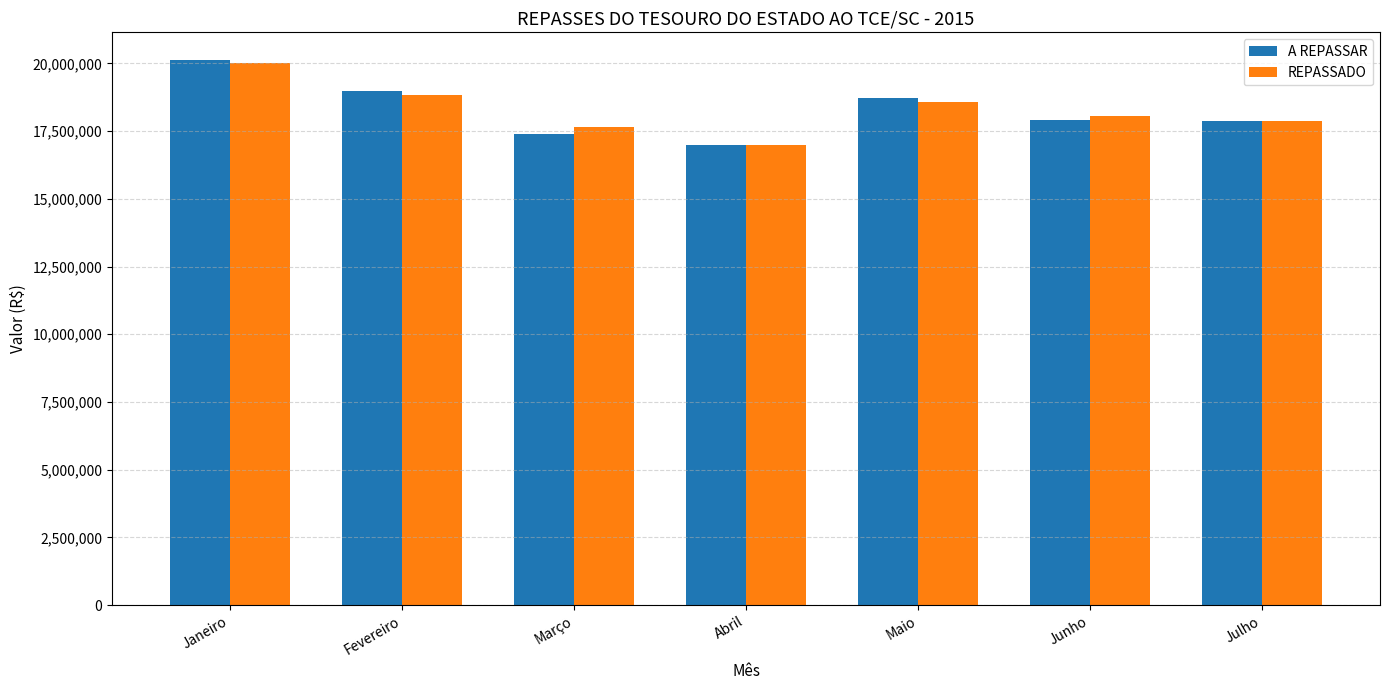

Which category has the highest value in the REPASSADO series?

Janeiro